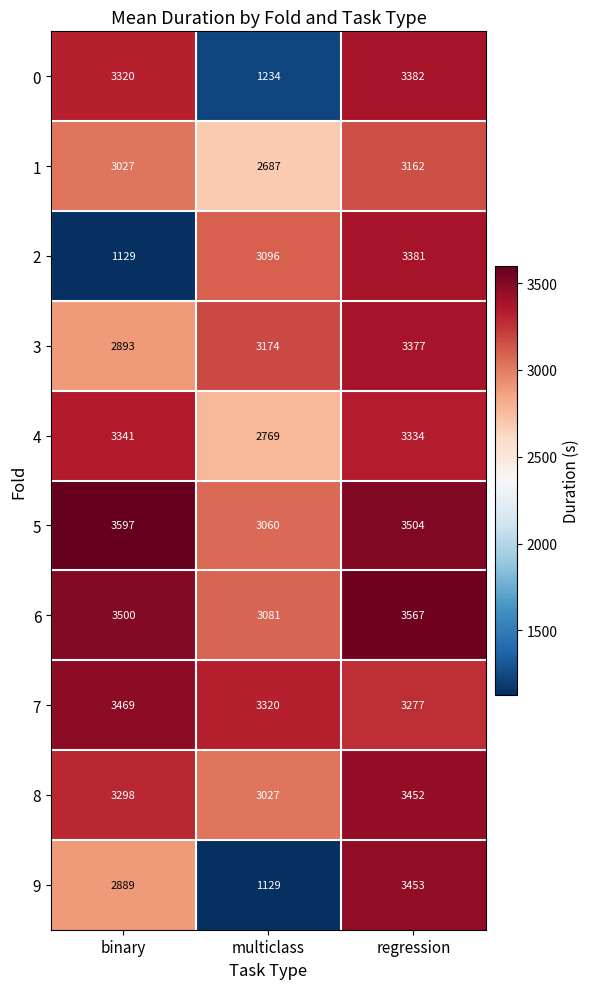

At multiclass, list the series in order from smallest to largest.

9, 0, 1, 4, 8, 5, 6, 2, 3, 7